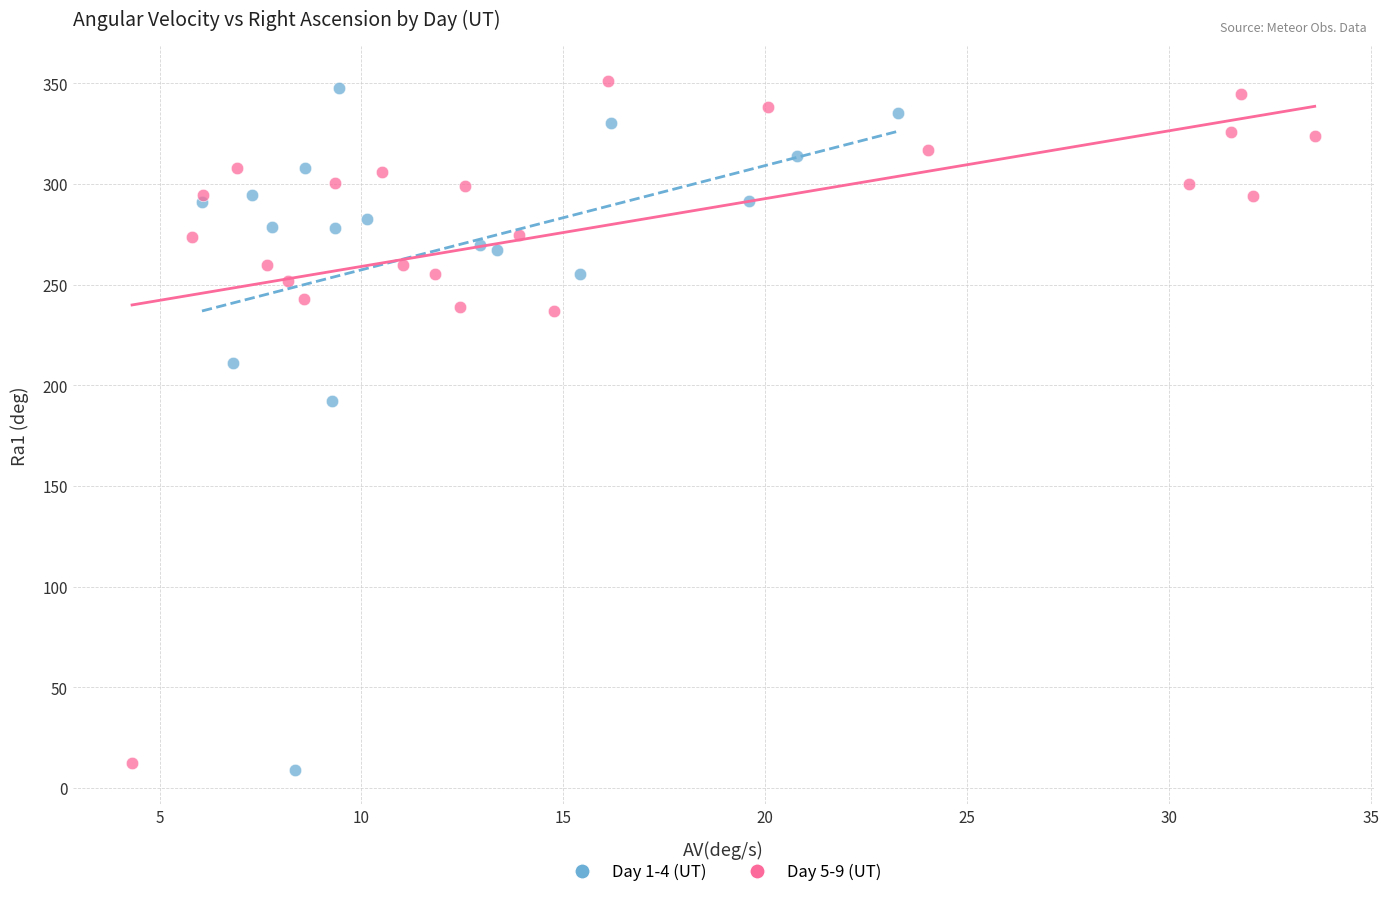

What are all the series names shown in the legend?

Day 1-4 (UT), Day 5-9 (UT)